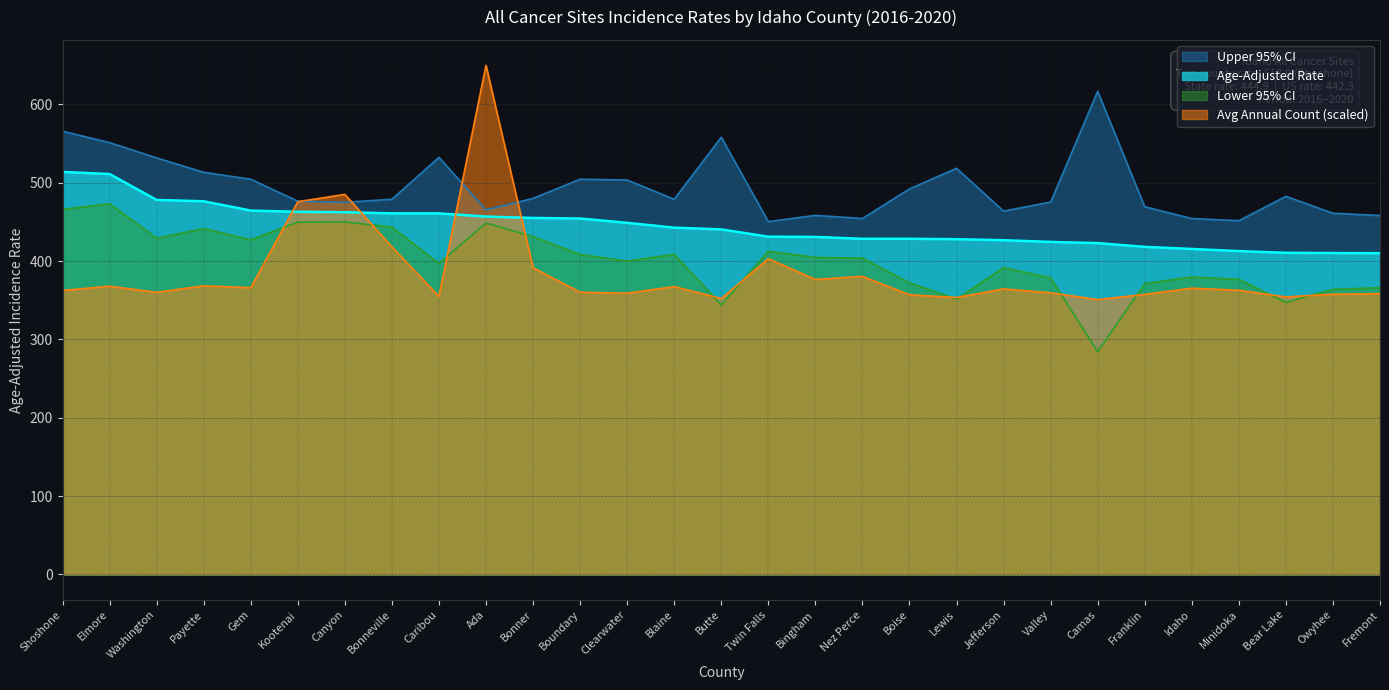

Which series changed the most between Bonner and Nez Perce?

Lower 95% CI